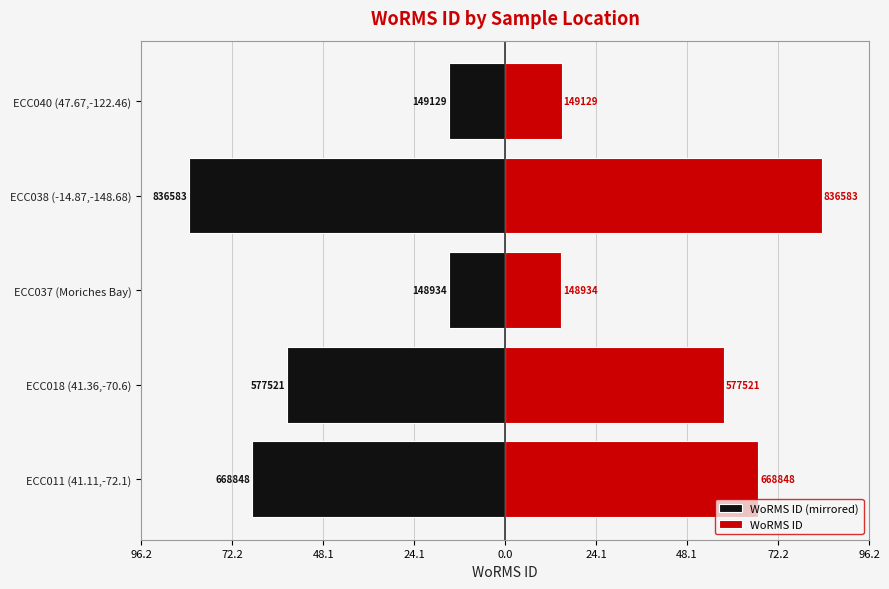

How many data points in WoRMS ID are less than 57?

2